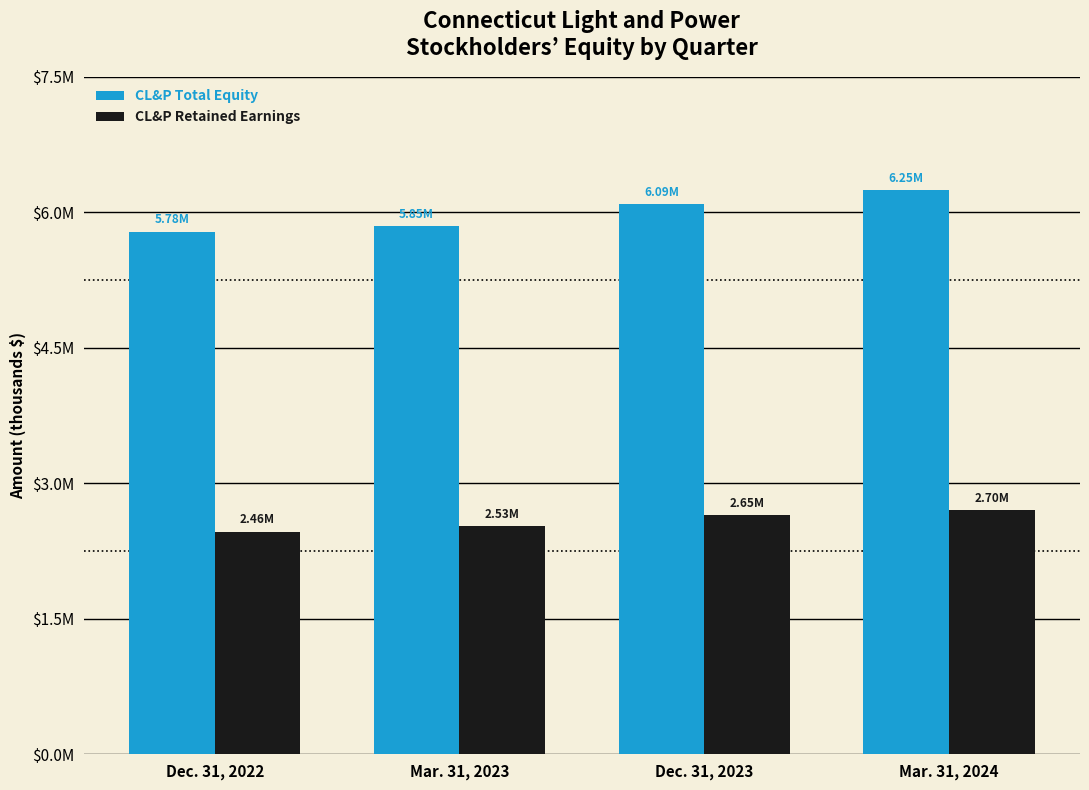

What is the minimum value shown in the chart?

2463094